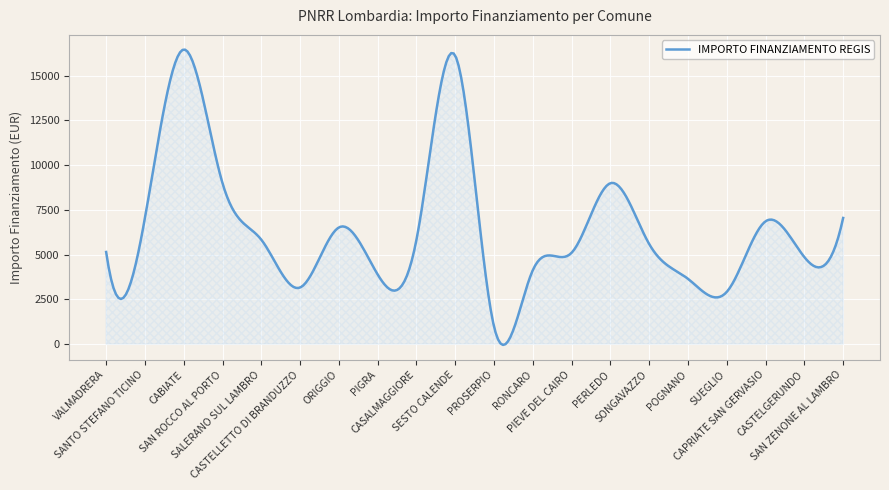

True or false: there are more than 0 points higher than both neighbors.

True